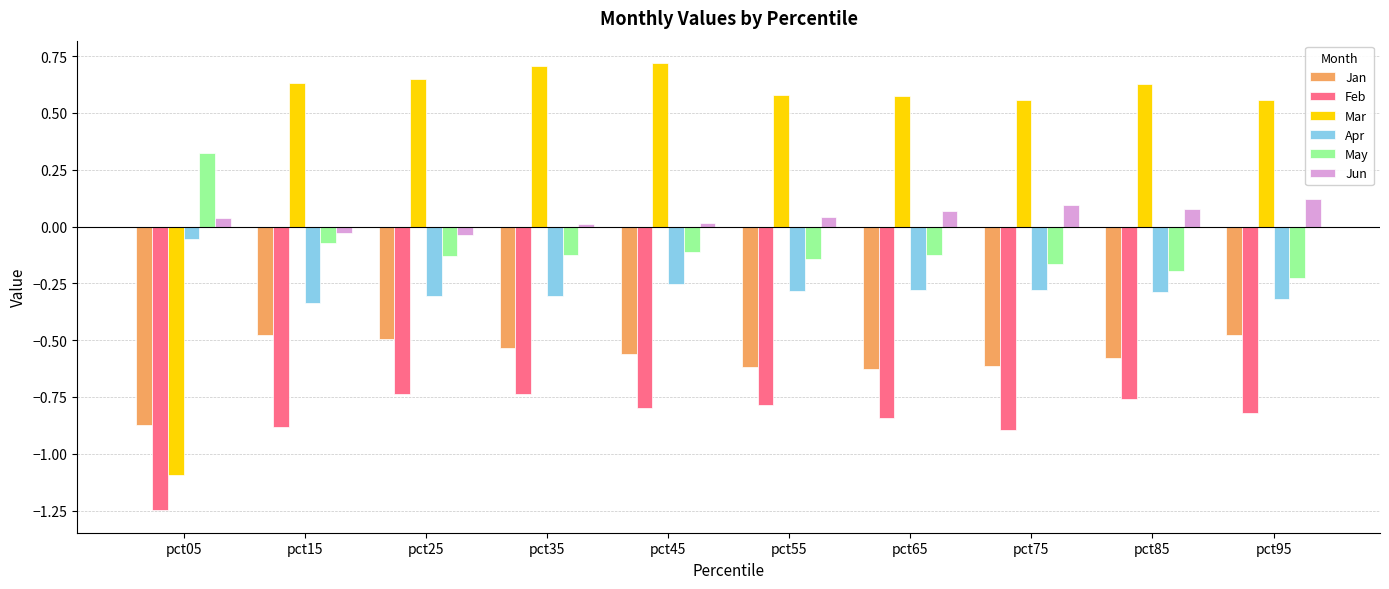

The value of Jun at pct25 is -0.0. True or false?

True